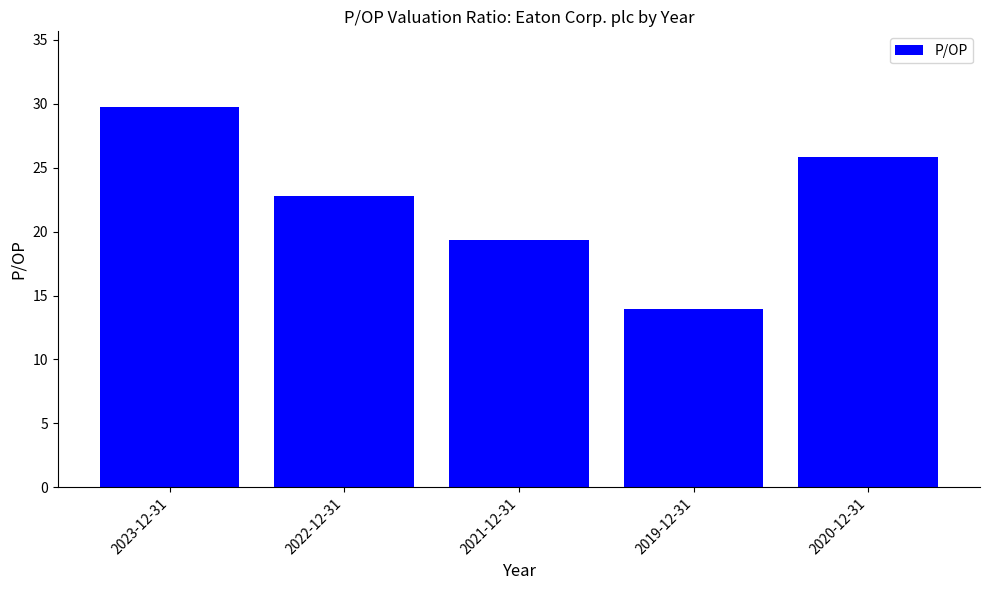

What is the average value?

22.3